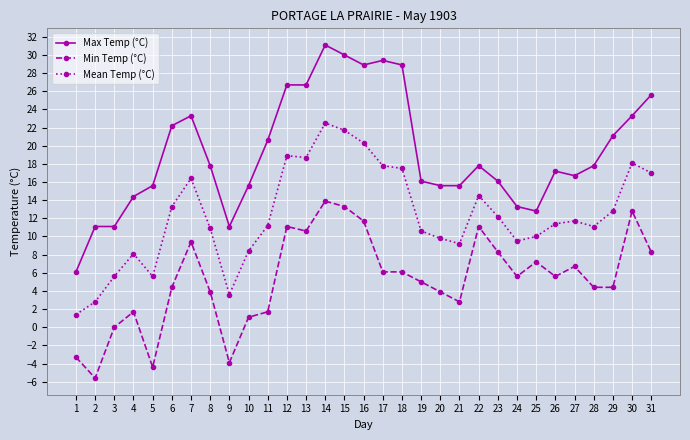

True or false: Mean Temp (°C) has more than 0 points higher than both neighbors.

True